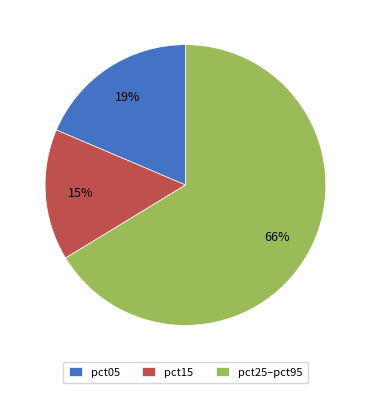

Between pct15 and pct25–pct95, which is larger?

pct25–pct95